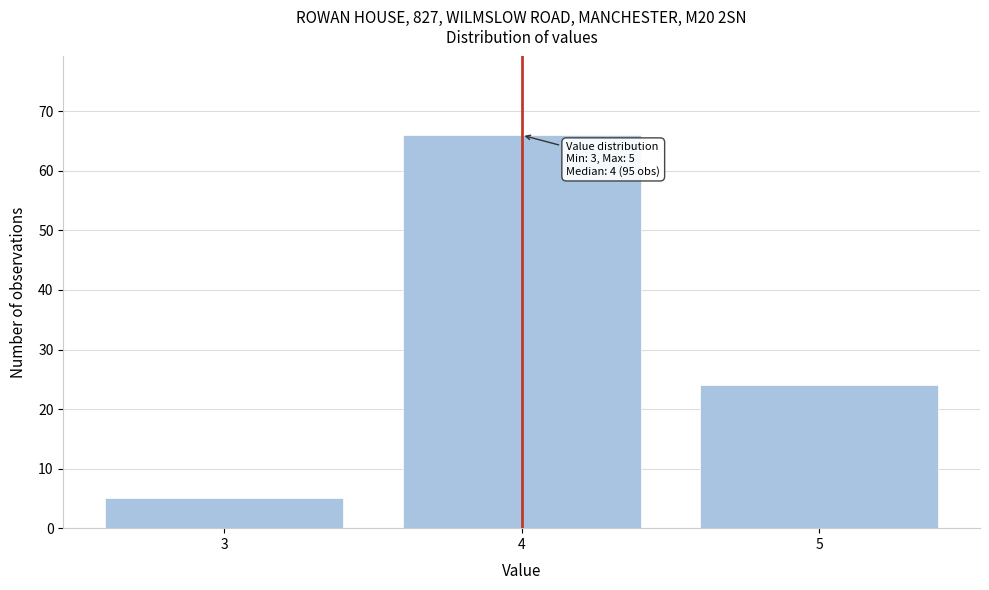

Reading left to right, what are all the values shown in this chart?

3=5	4=66	5=24